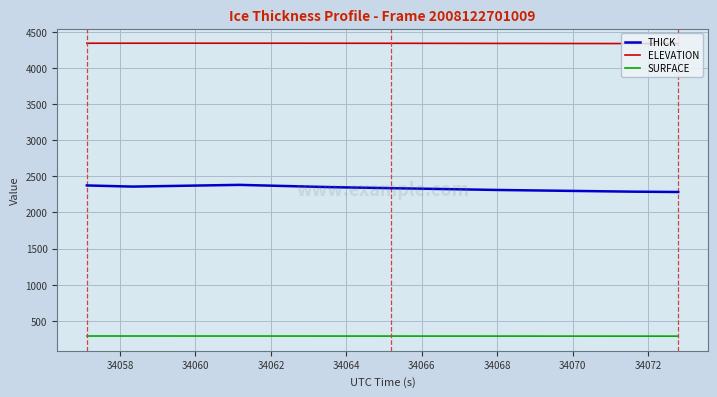

True or false: SURFACE and THICK intersect in this chart.

False